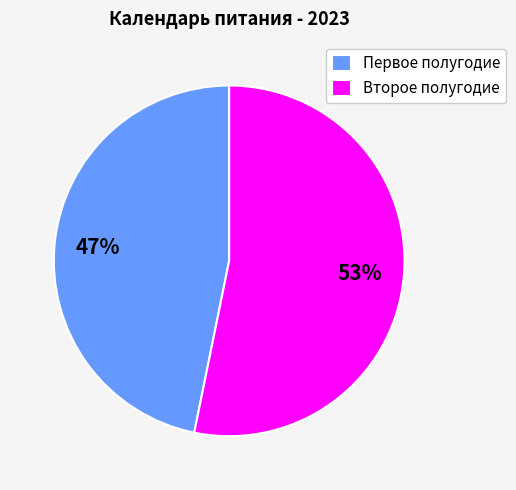

Is it true that Первое полугодие is 35% of the pie?

False